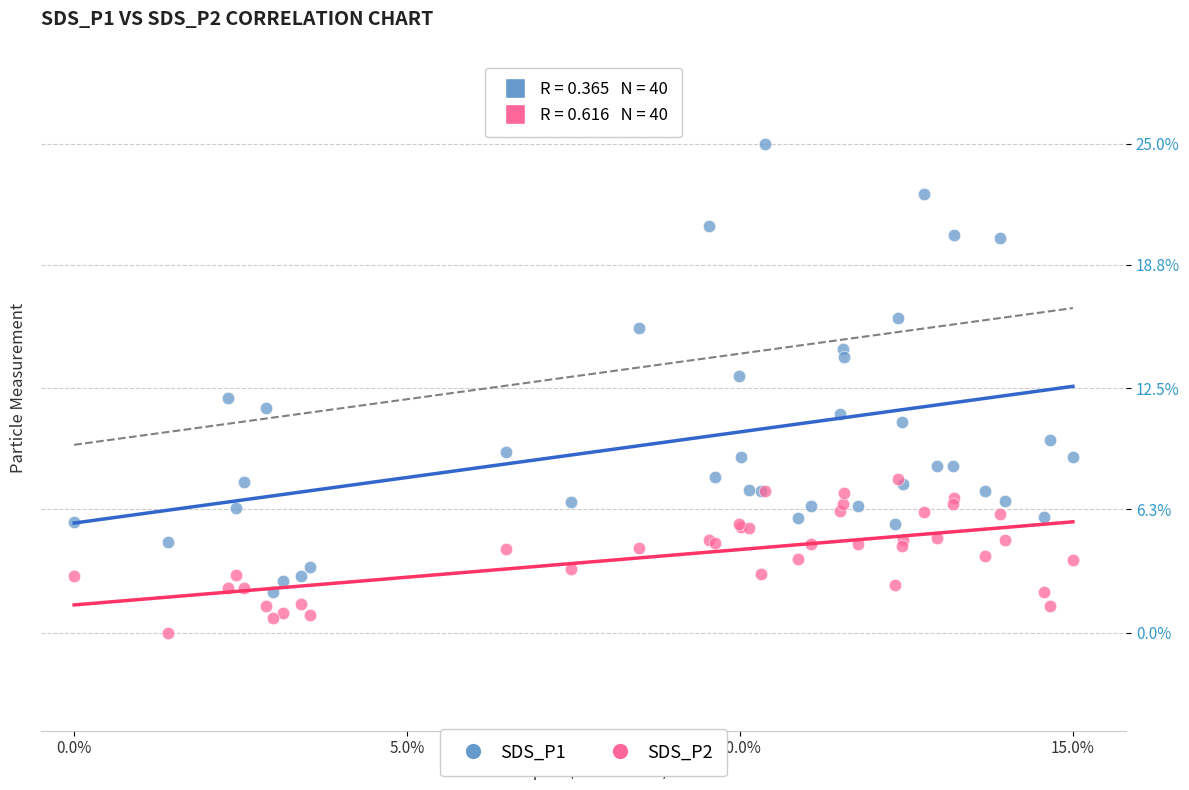

What are all the series names shown in the legend?

SDS_P1, SDS_P2